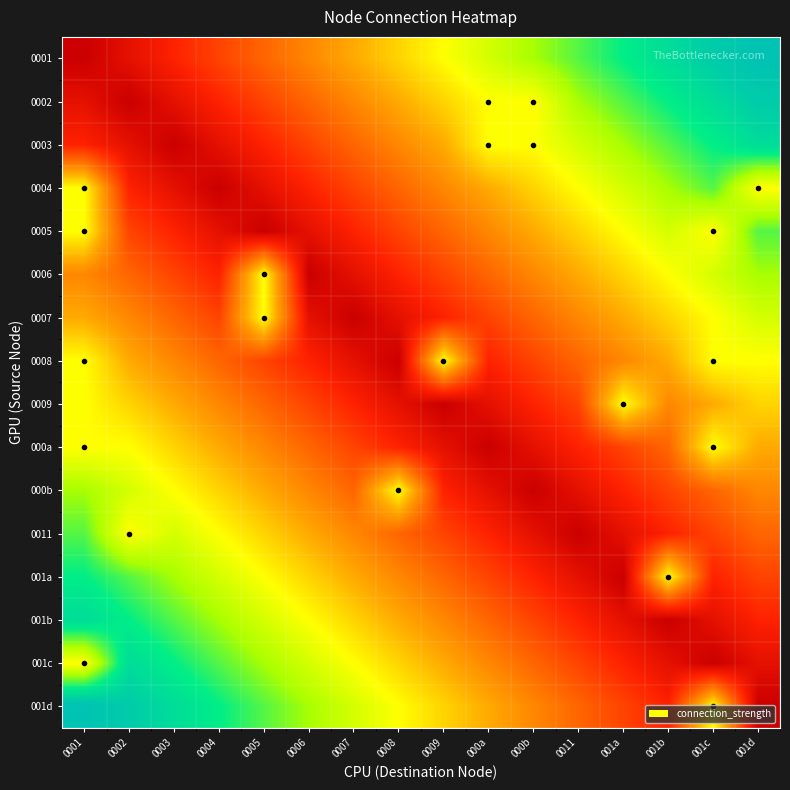

What is the difference between the highest and lowest values at 0002?

0.9